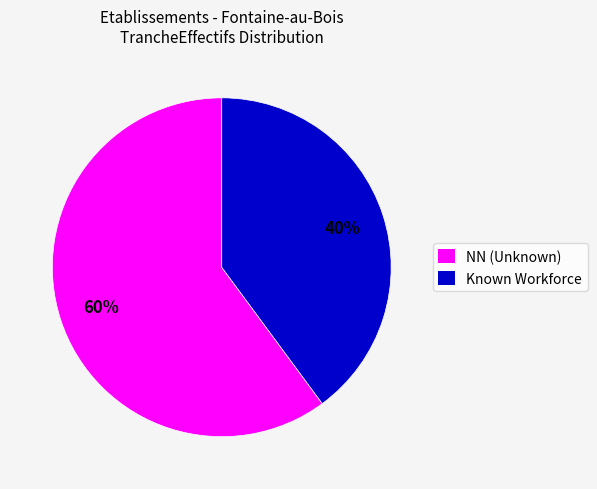

Approximately how many times larger is the value at NN (Unknown) compared to Known Workforce?

1.5